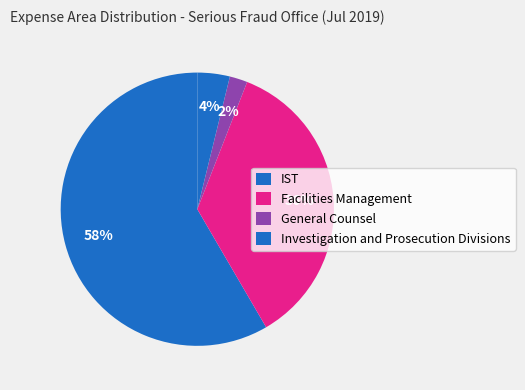

How many segments does this pie chart have?

4